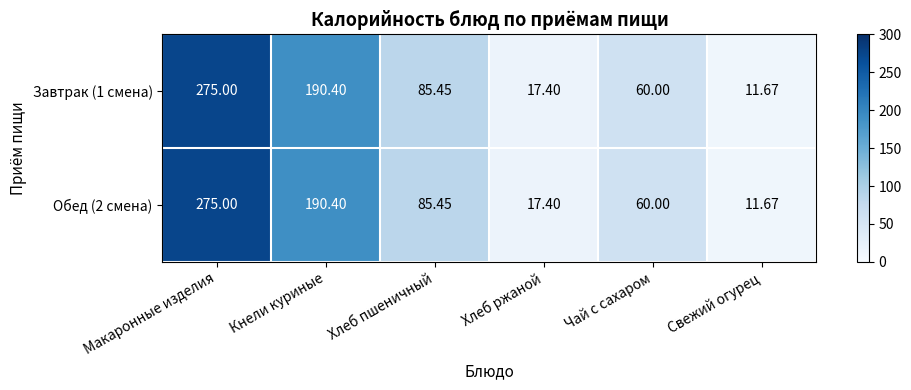

Rank the categories by Обед (2 смена) value from highest to lowest.

Макаронные изделия, Кнели куриные, Хлеб пшеничный, Чай с сахаром, Хлеб ржаной, Свежий огурец